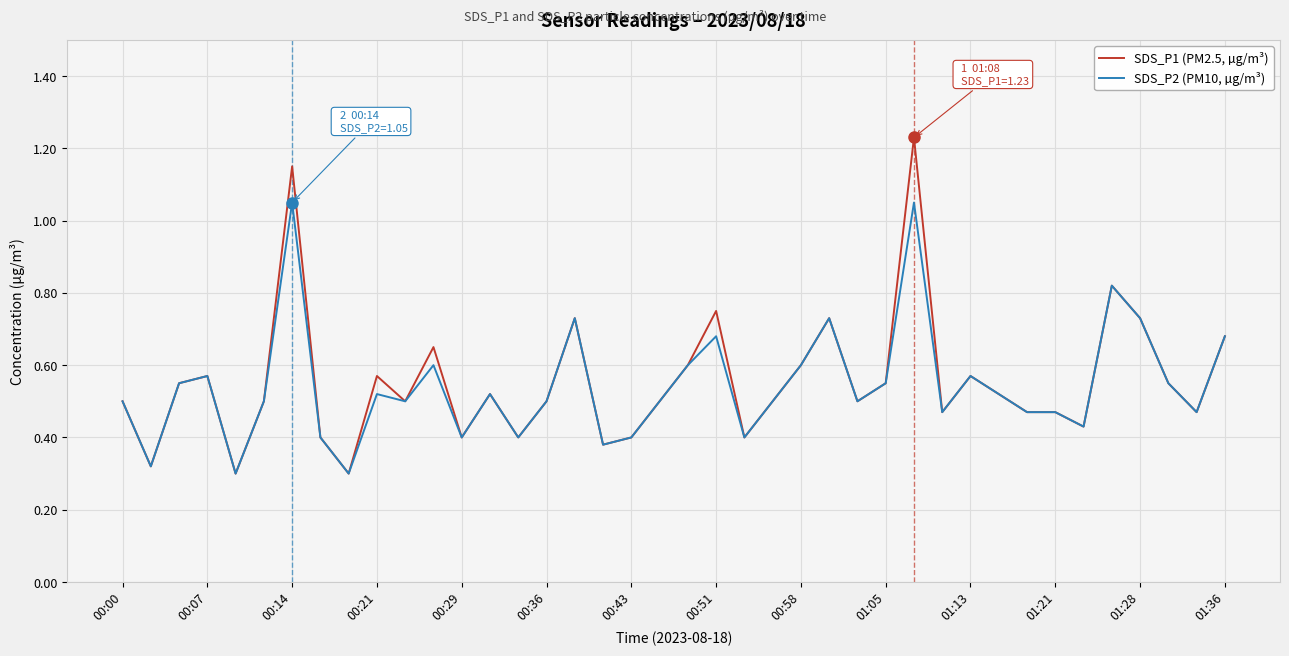

Which series has the widest spread of values?

SDS_P1 (PM2.5, µg/m³)